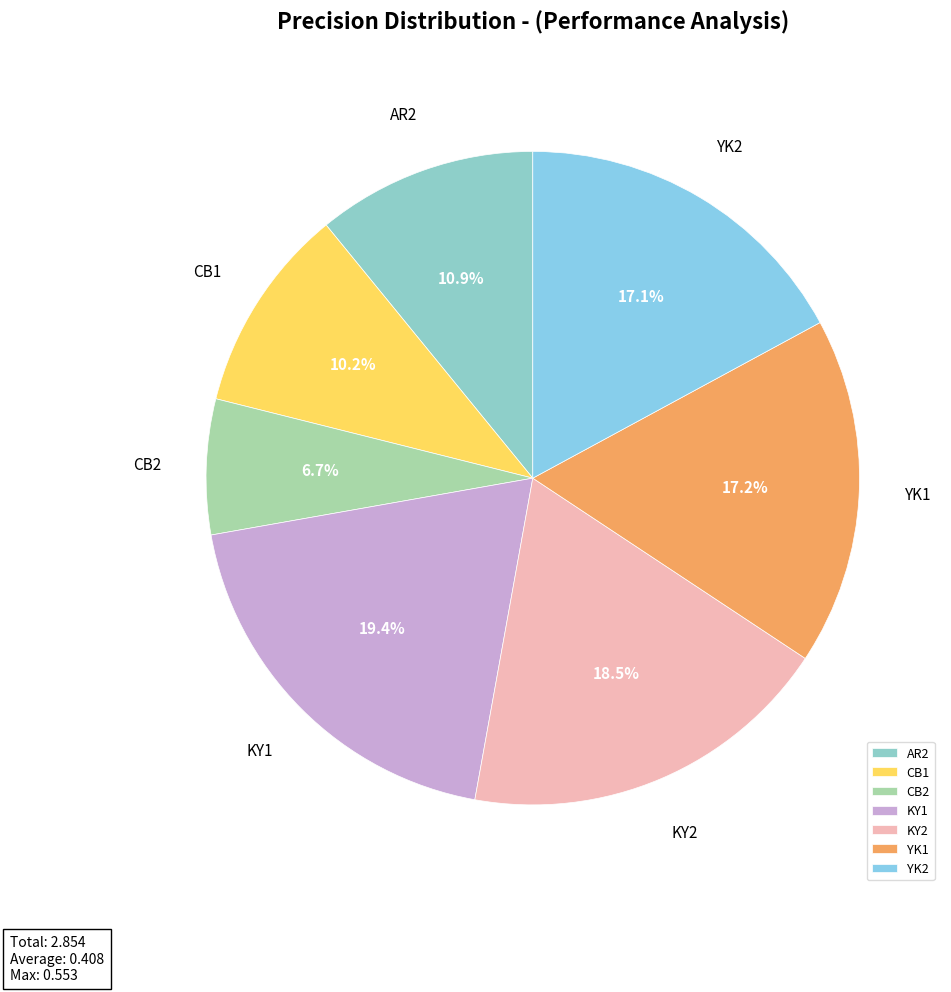

Count the number of slices in the pie.

7